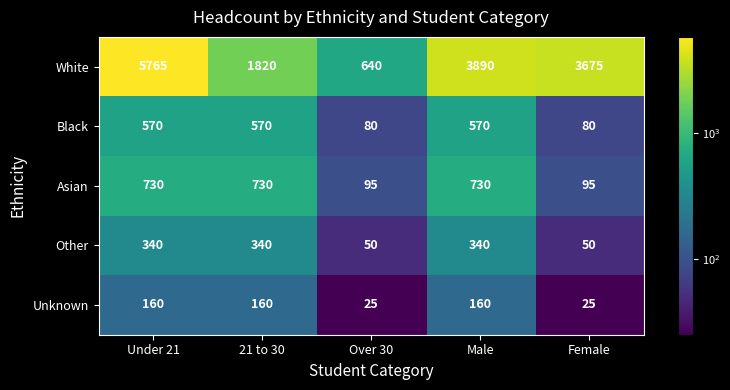

Which series changed the most between Under 21 and Female?

White